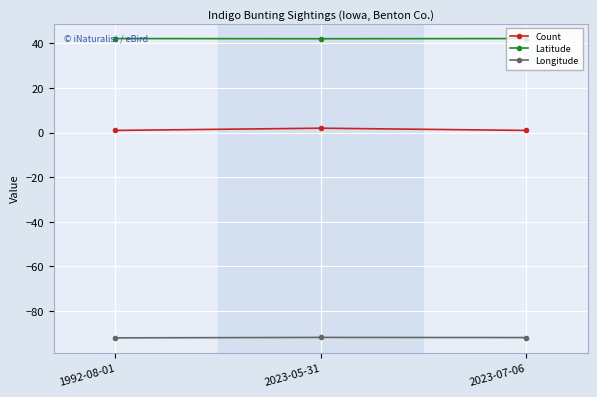

The value of Latitude at 1992-08-01 is 42.2. True or false?

True